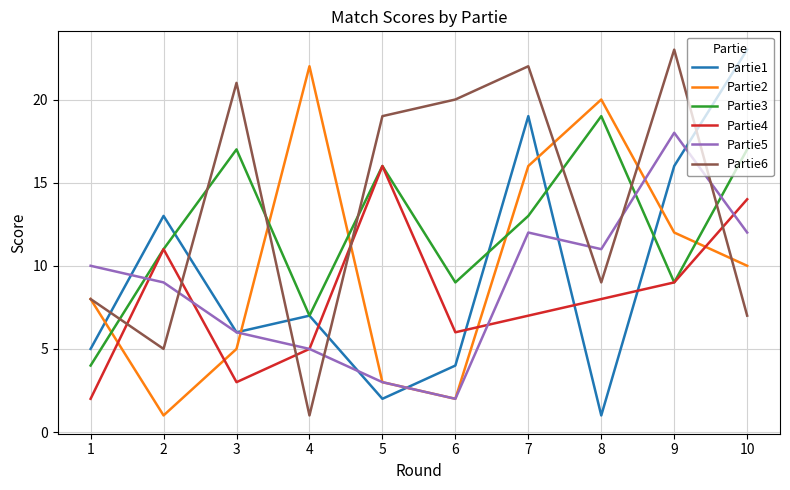

What is the minimum value shown in the chart?

1